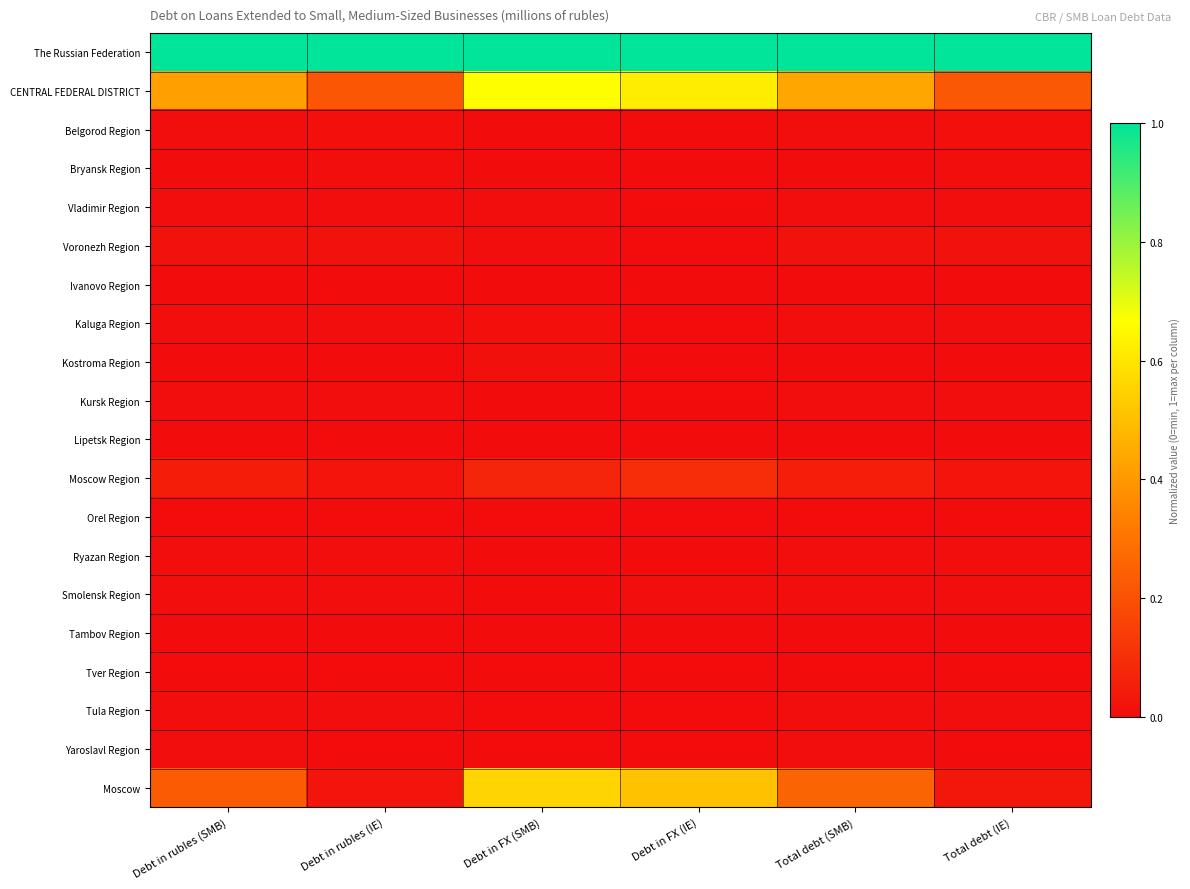

List the series in order of their peak value, highest first.

The Russian Federation, CENTRAL FEDERAL DISTRICT, Moscow, Moscow Region, Voronezh Region, Kostroma Region, Belgorod Region, Kaluga Region, Bryansk Region, Smolensk Region, Ryazan Region, Yaroslavl Region, Kursk Region, Tula Region, Vladimir Region, Lipetsk Region, Ivanovo Region, Tambov Region, Tver Region, Orel Region